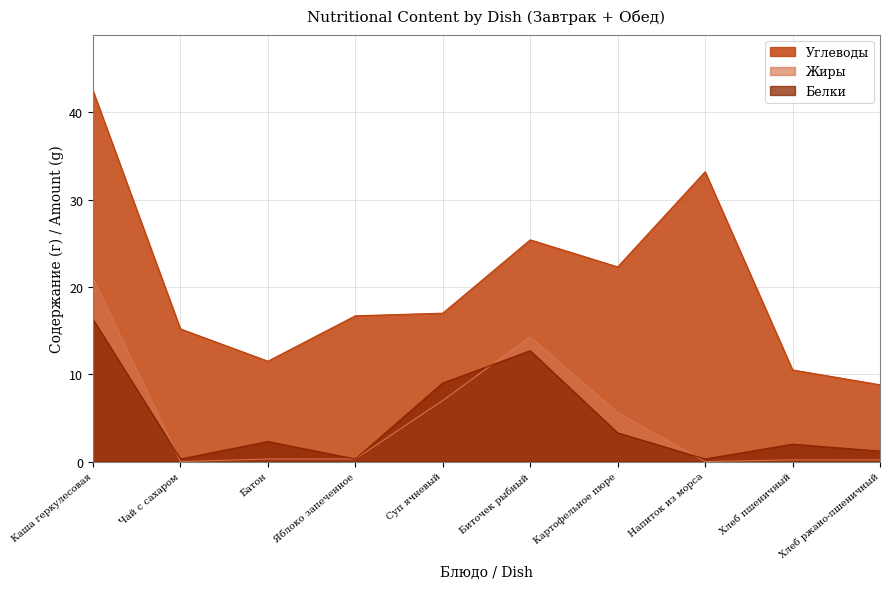

Where is the first local maximum for Углеводы?

Биточек рыбный